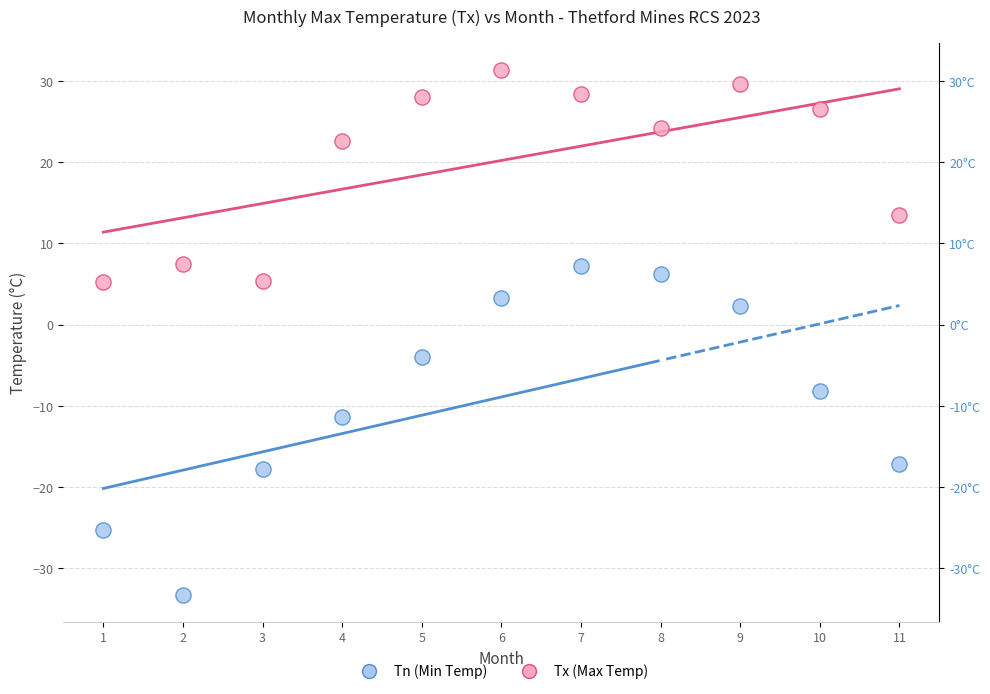

Which series reaches the minimum Y coordinate?

Tn (Min Temp)